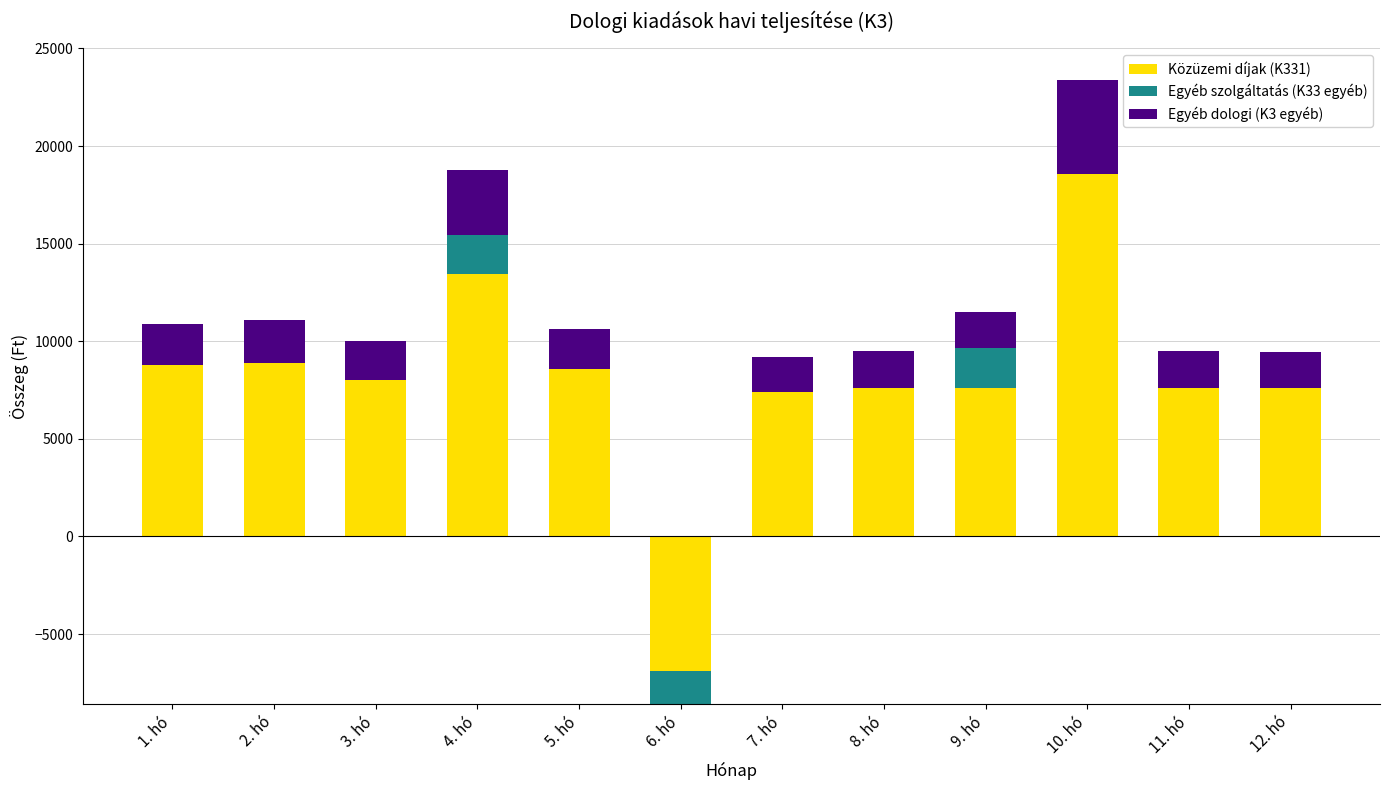

How many bars are there in each group?

3